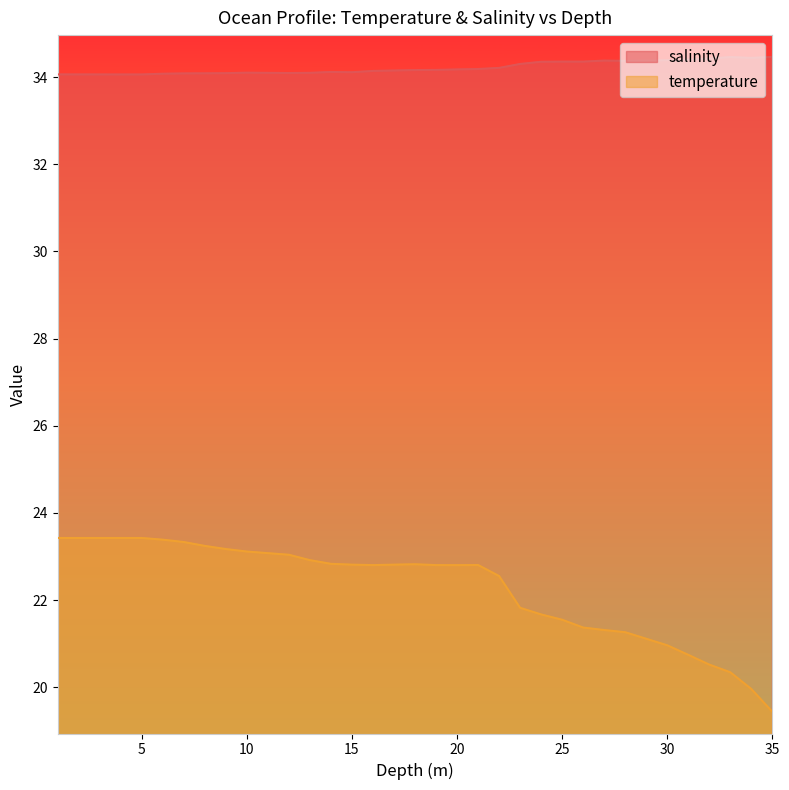

At which category is the sum across all series the highest?

1.0